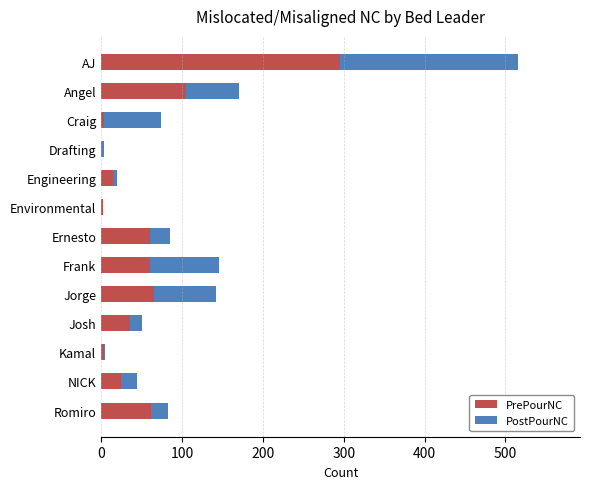

What is the sum of all PrePourNC values?

735